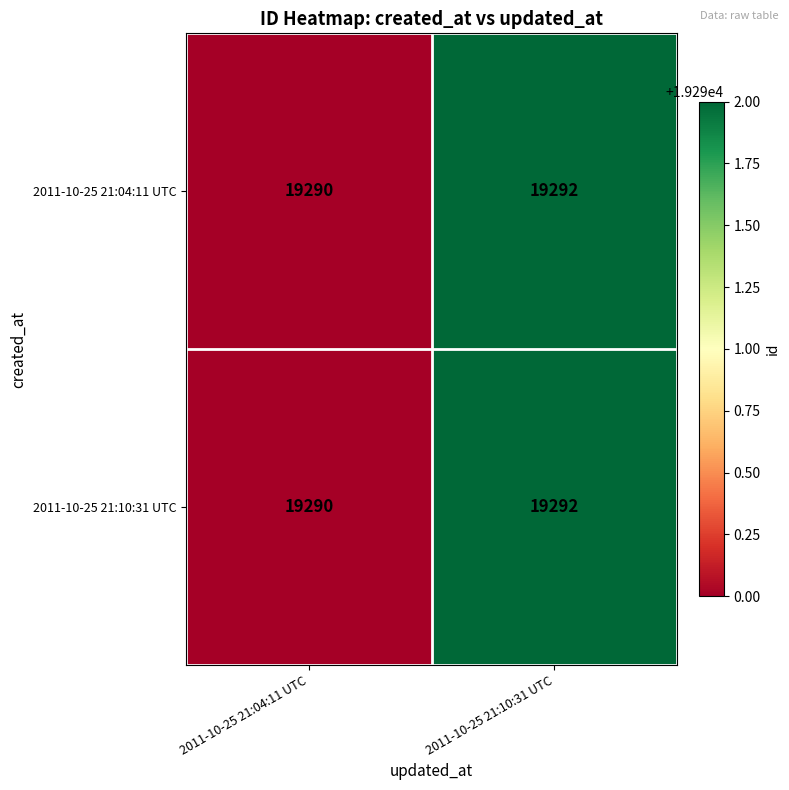

True or false: 2011-10-25 21:04:11 UTC has a value of 19290 at 2011-10-25 21:04:11 UTC.

True